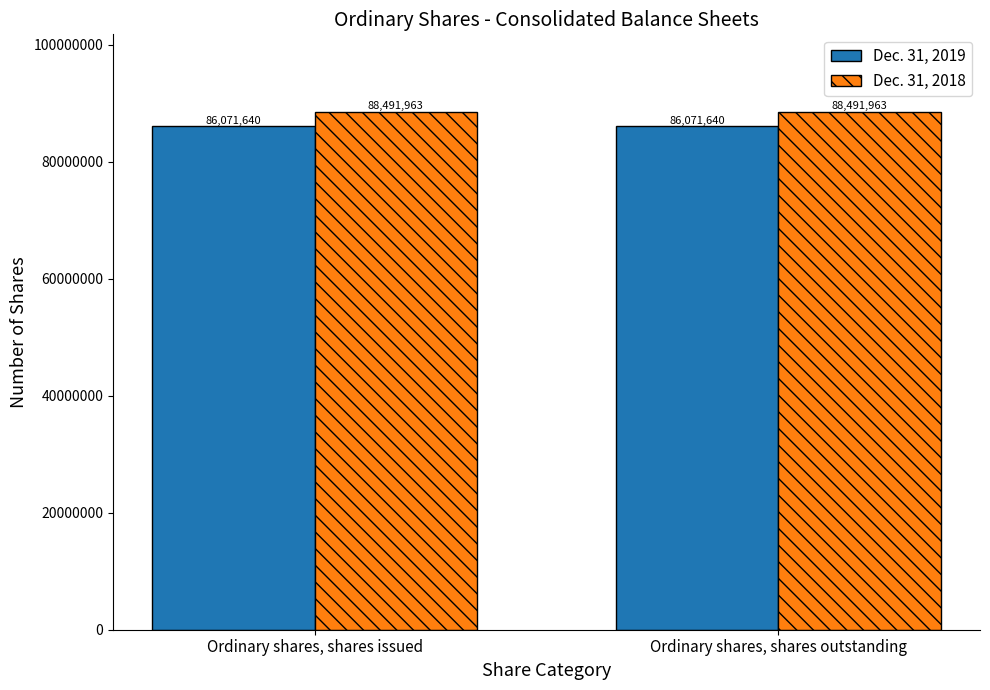

The value of Dec. 31, 2018 at Ordinary shares, shares issued is 155119123. True or false?

False